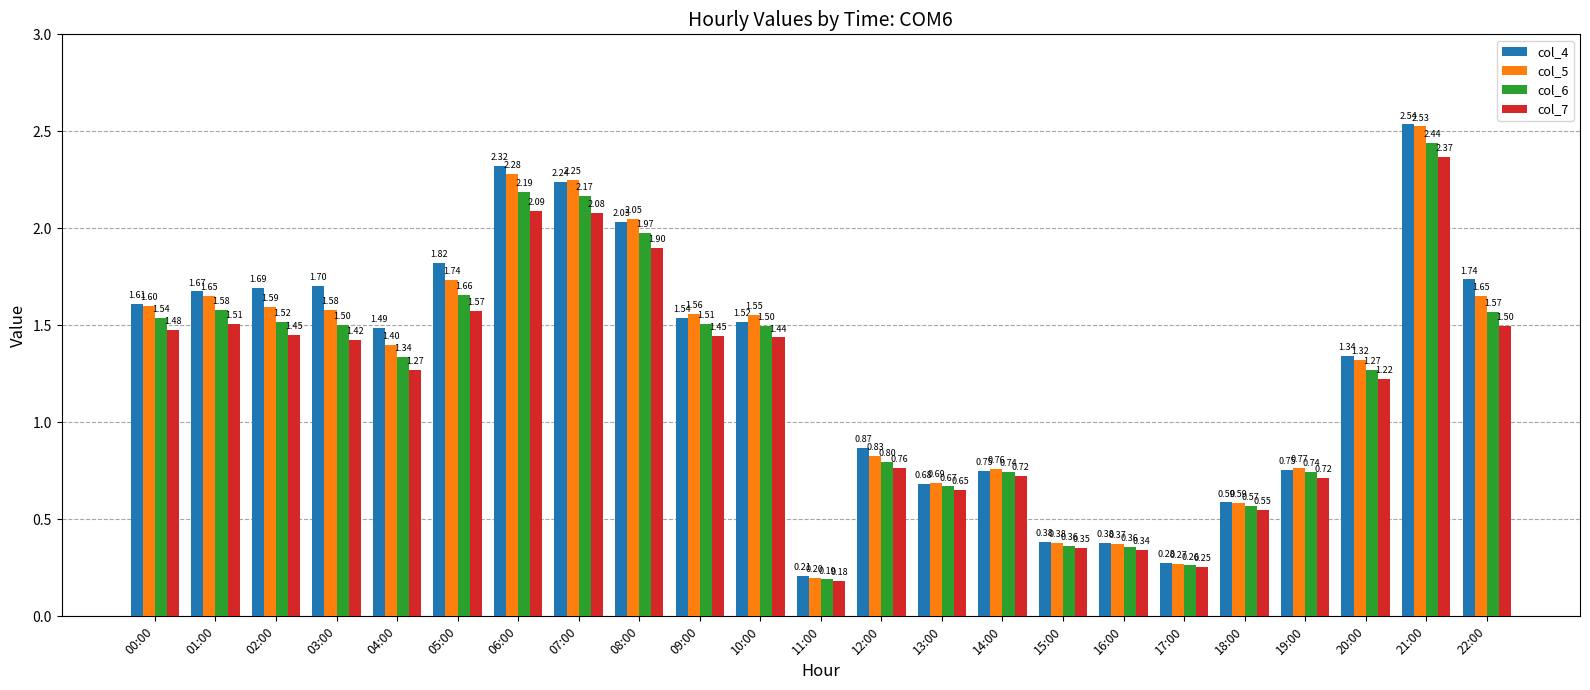

What is the label of the 4th bar from the right?

19:00